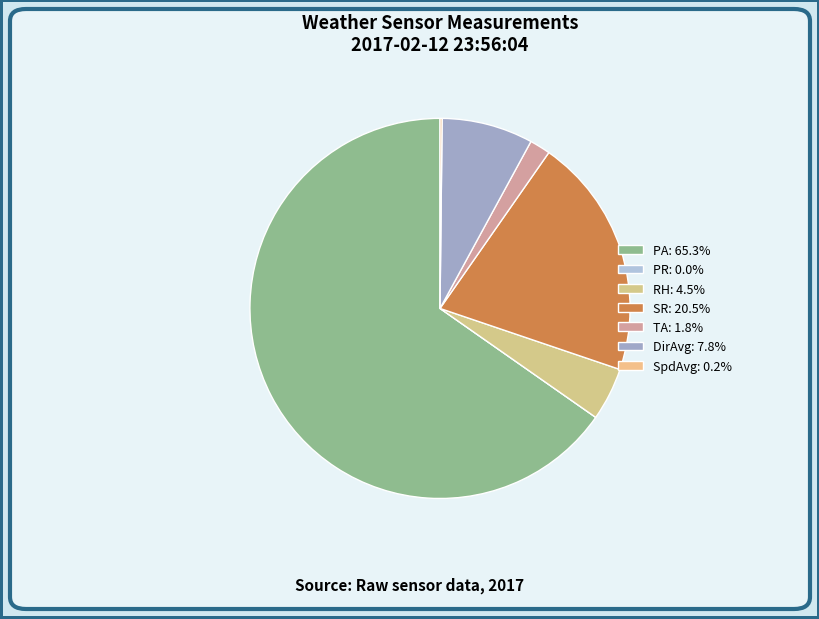

To the nearest percent, what is the average slice percentage?

14%